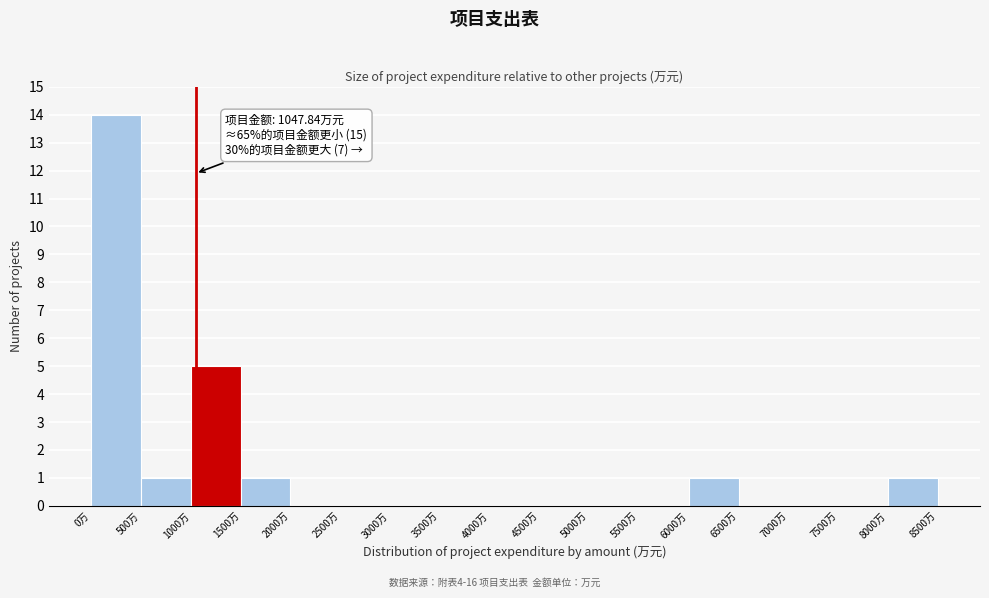

Over which range of the x-axis is the bar tallest?

0 to 500